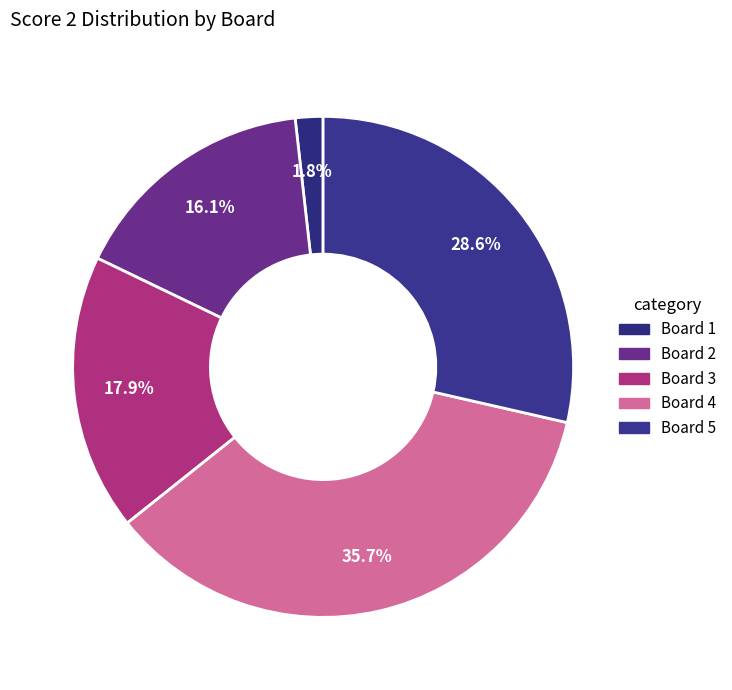

Is it true that Board 3 is 27% of the pie?

False